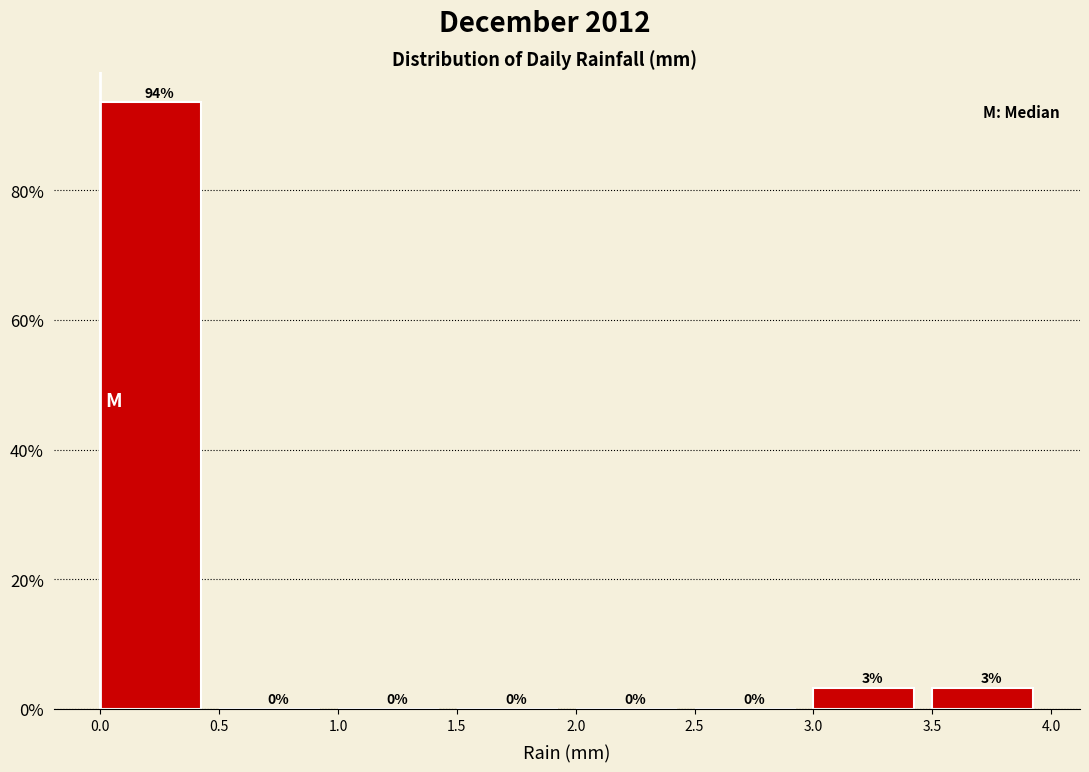

Which range on the x-axis has the tallest bar?

0.0 to 0.5